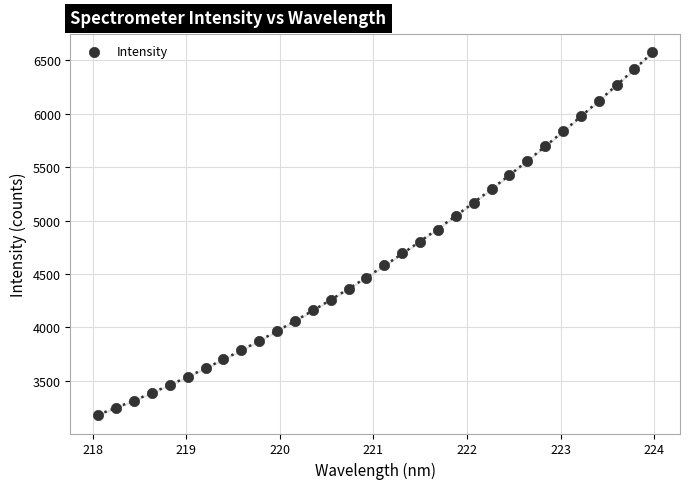

What is the range of X values (max minus min)?

5.9